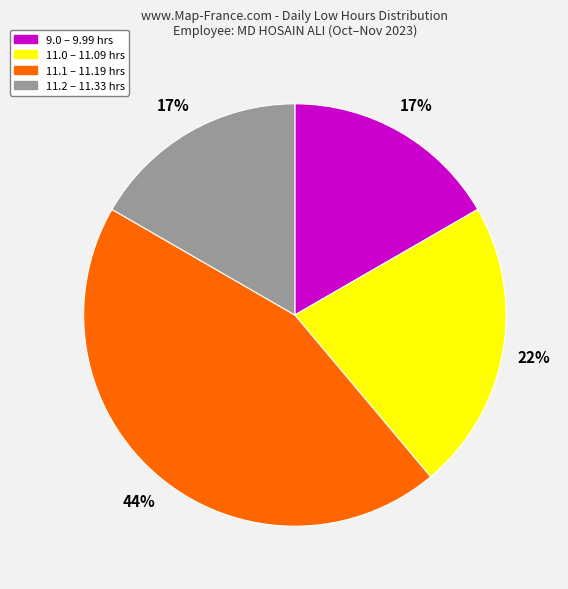

To the nearest percent, what is the average slice percentage?

25%